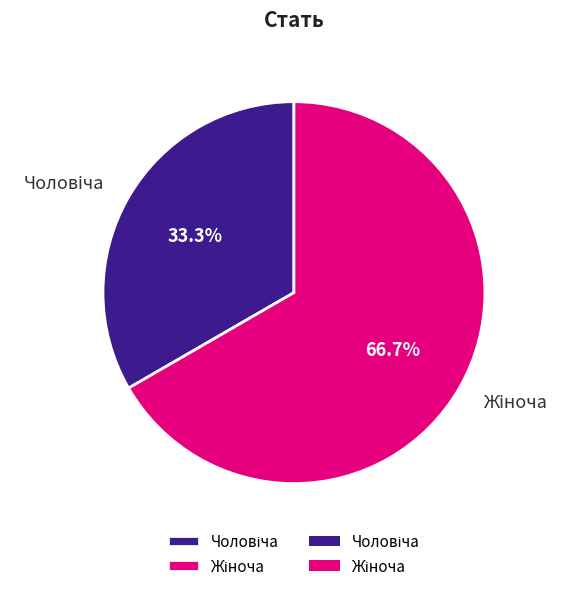

Is there a majority slice in this chart?

Yes